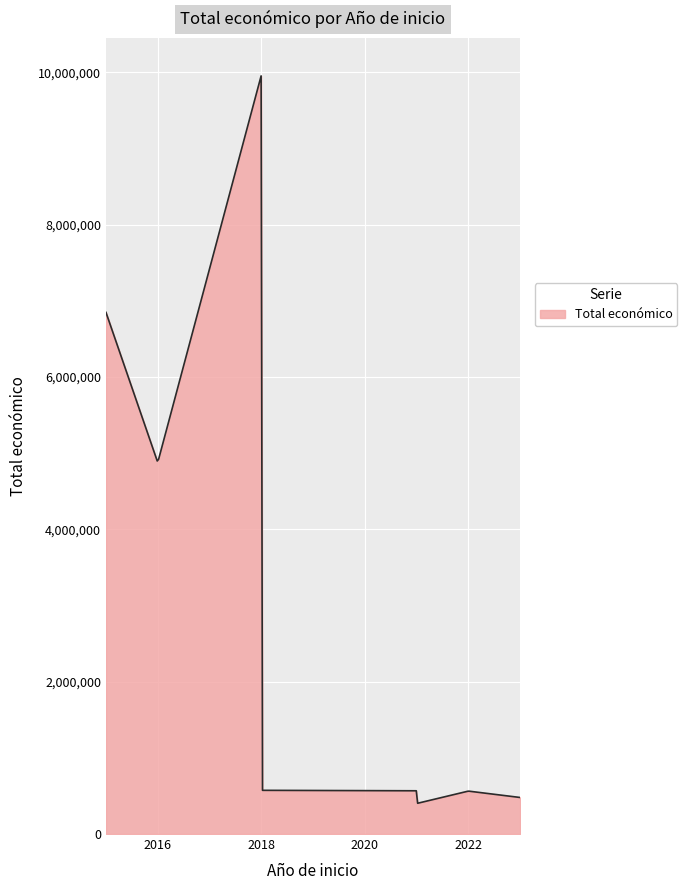

What is the average value?

2942381.6